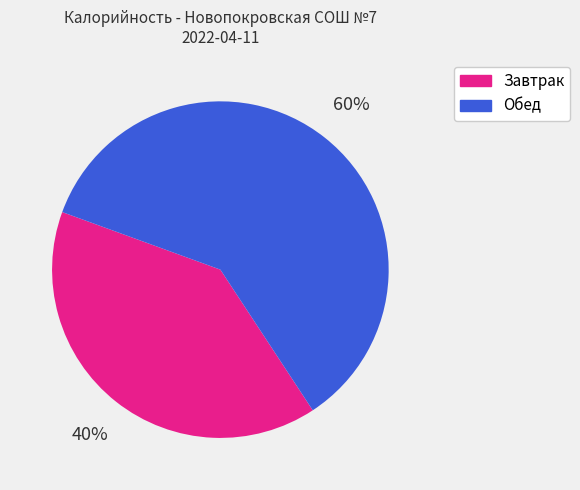

True or false: Обед accounts for 60% of the total.

True